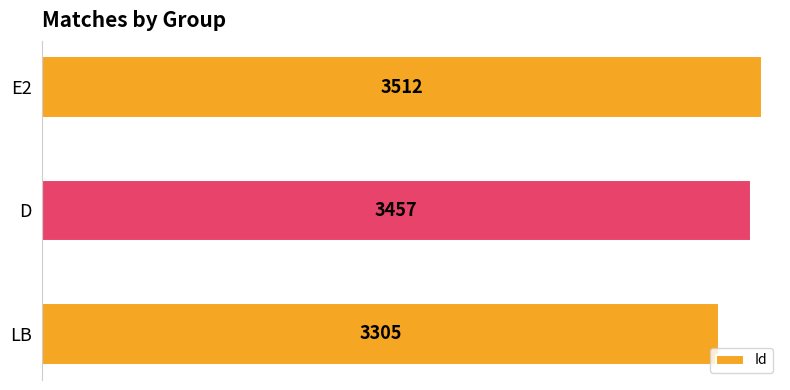

Is it true that the value at D is 5455?

False